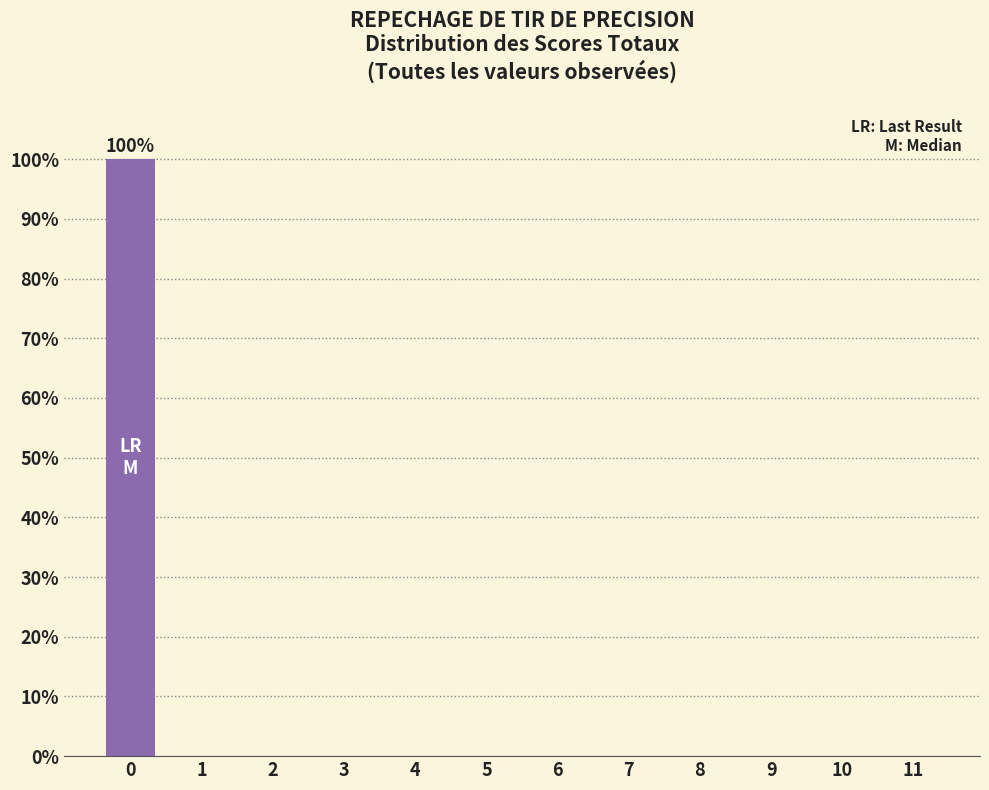

Reading right to left, transcribe all the data shown in this chart.

11=0	10=0	9=0	8=0	7=0	6=0	5=0	4=0	3=0	2=0	1=0	0=100